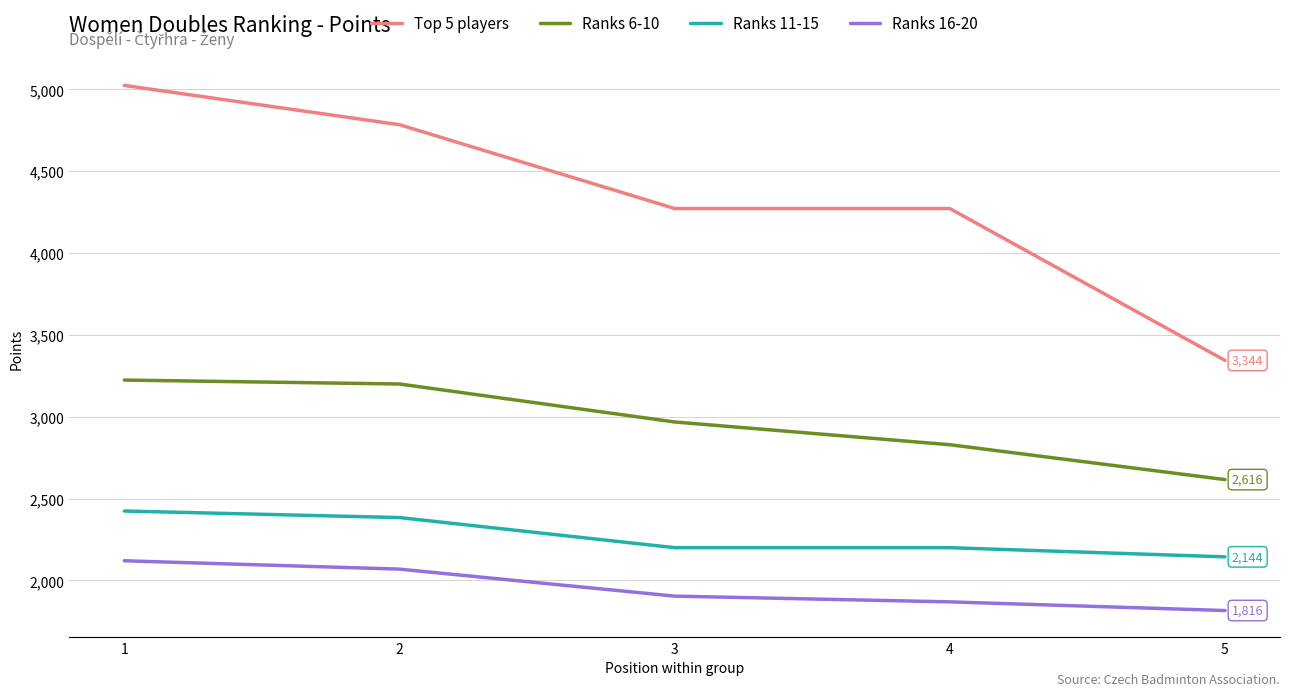

Which series has the largest range (max minus min)?

Top 5 players